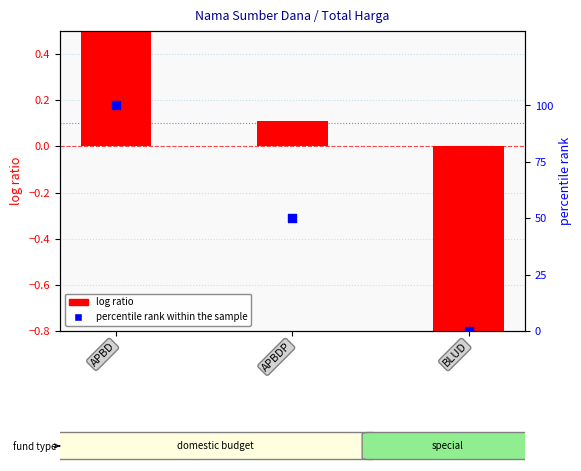

Which series has the largest total across all categories?

percentile rank within the sample